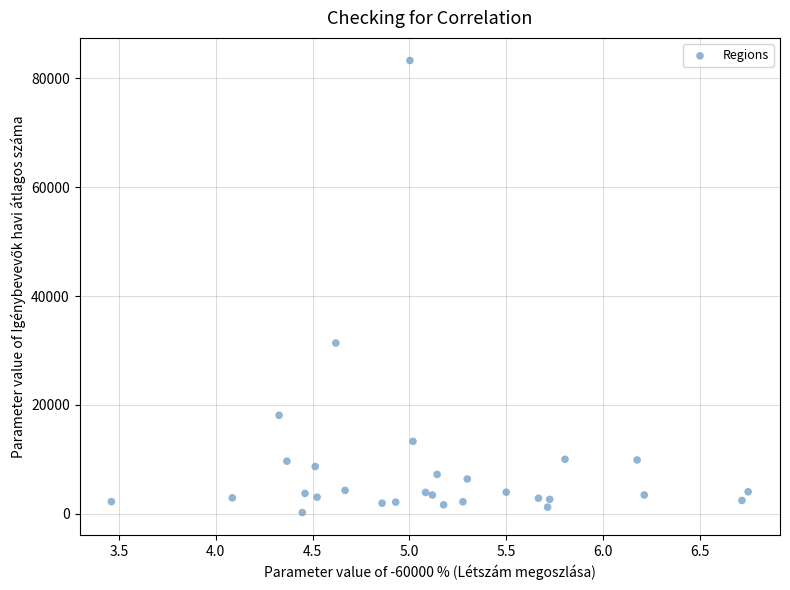

What Y value in the scatter plot is closest to 41748?

31368.4